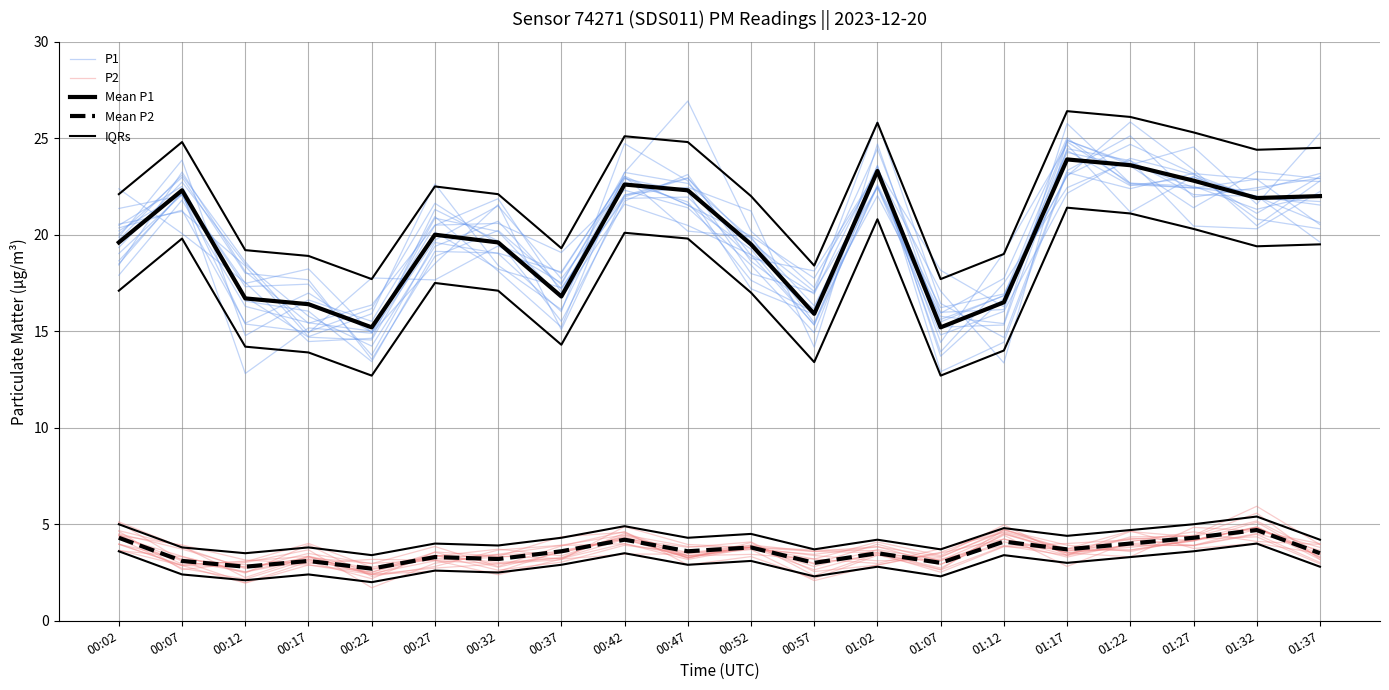

What is the label of the 20th point from the left?

01:37